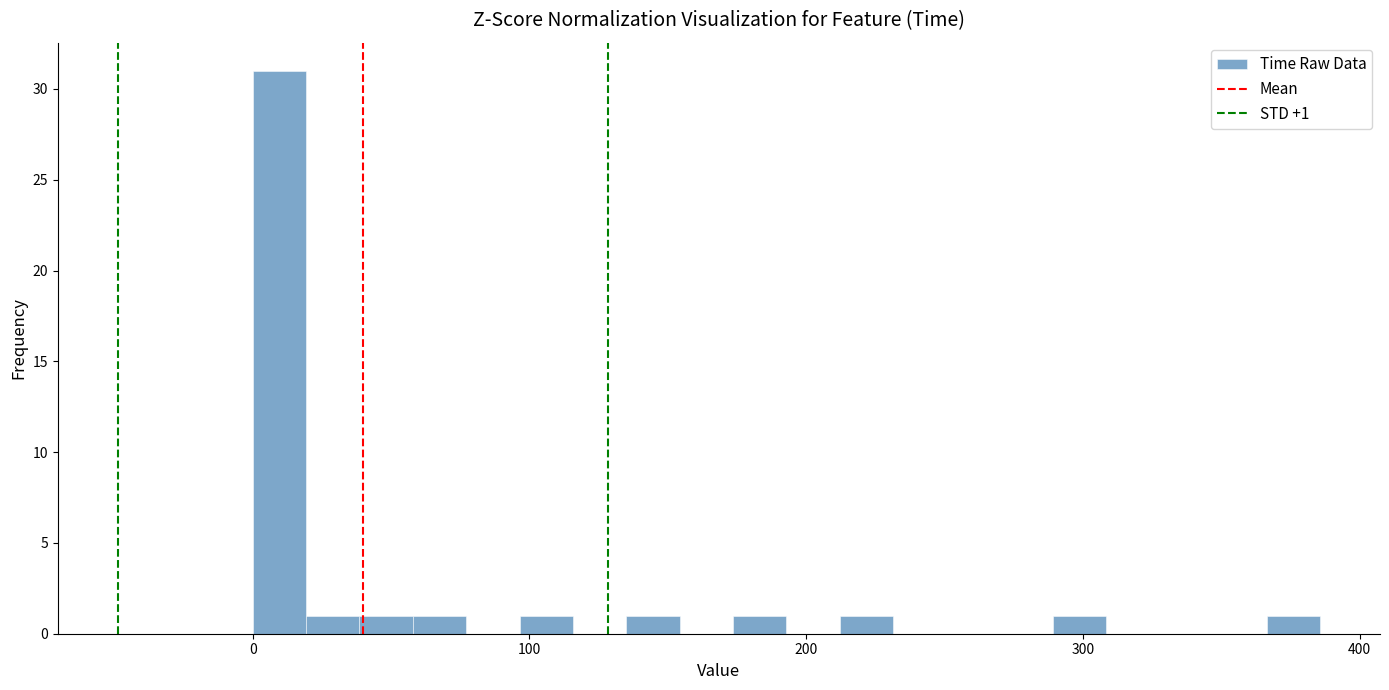

Read against the x-axis, roughly where is the centre of the tallest bar?

10